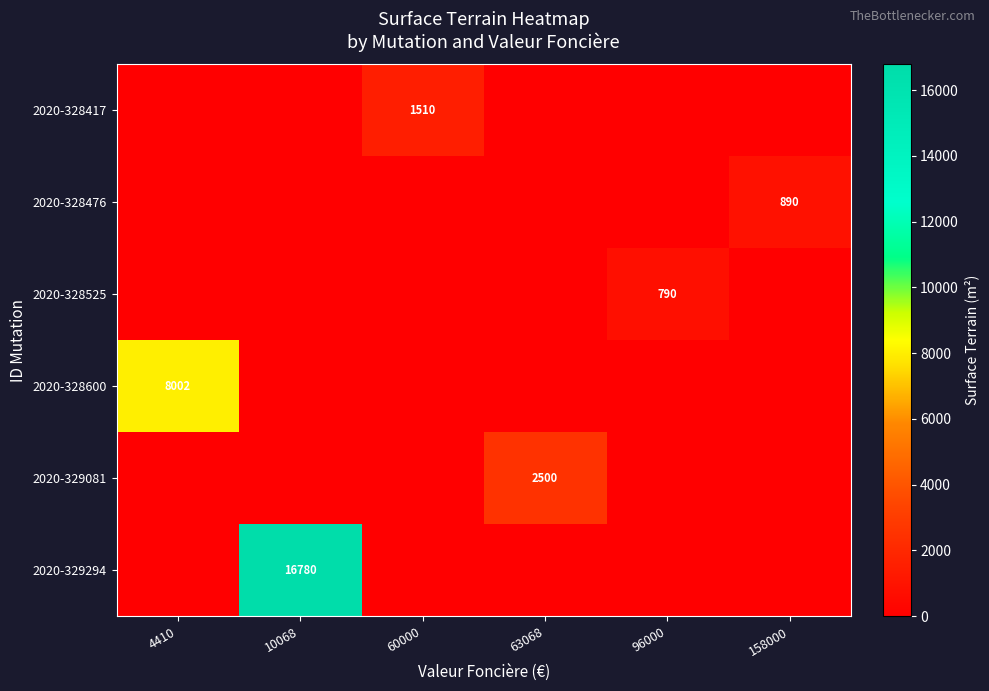

True or false: 2020-329294 has a value of 16780 at 10068.

True